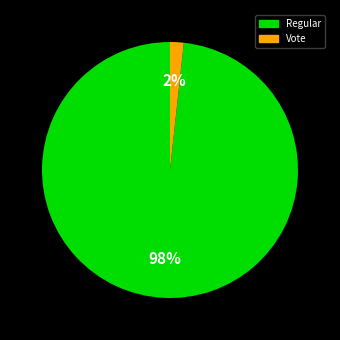

To the nearest percent, what portion does Regular represent?

98%